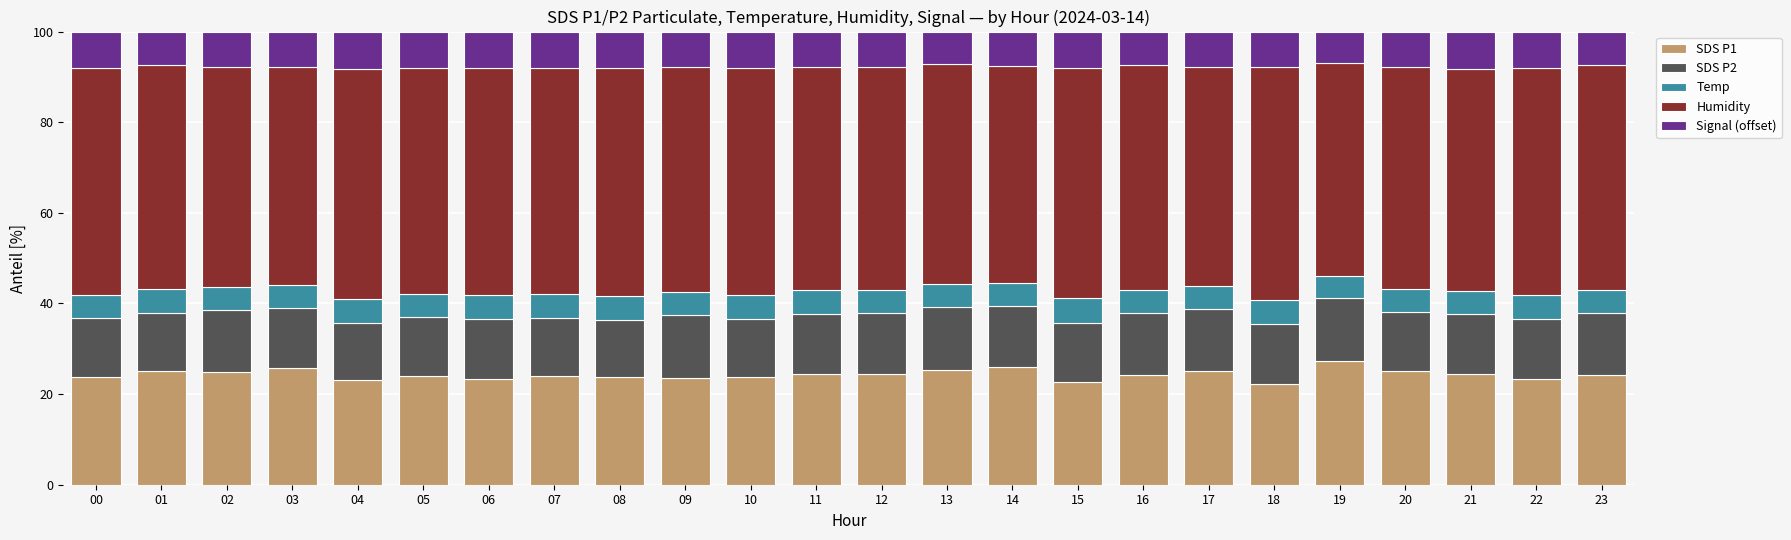

Is it true that SDS P1 equals 27.3 at 19?

True